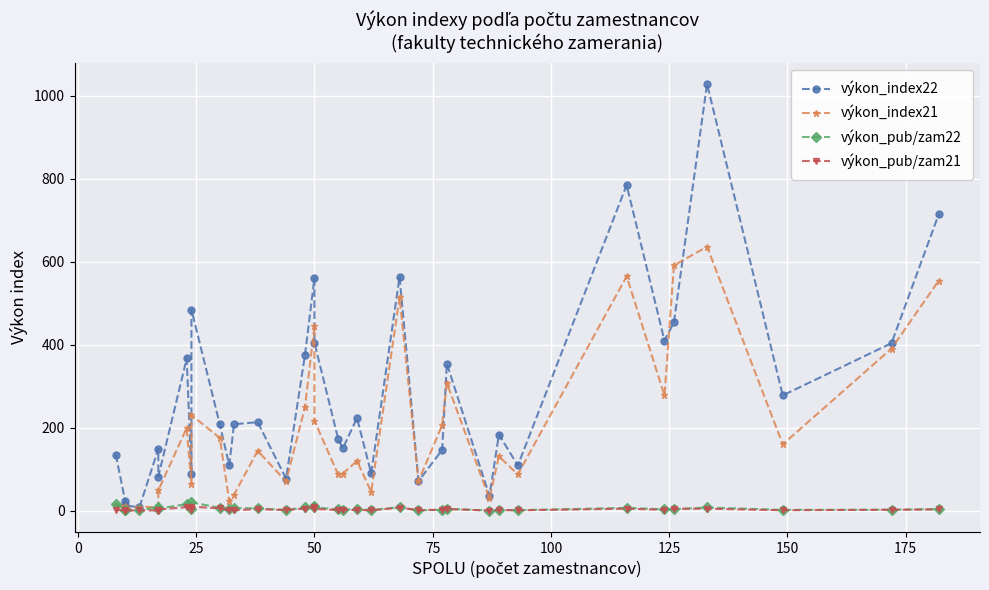

Rank the series by their maximum value, from lowest to highest.

výkon_pub/zam21, výkon_pub/zam22, výkon_index21, výkon_index22